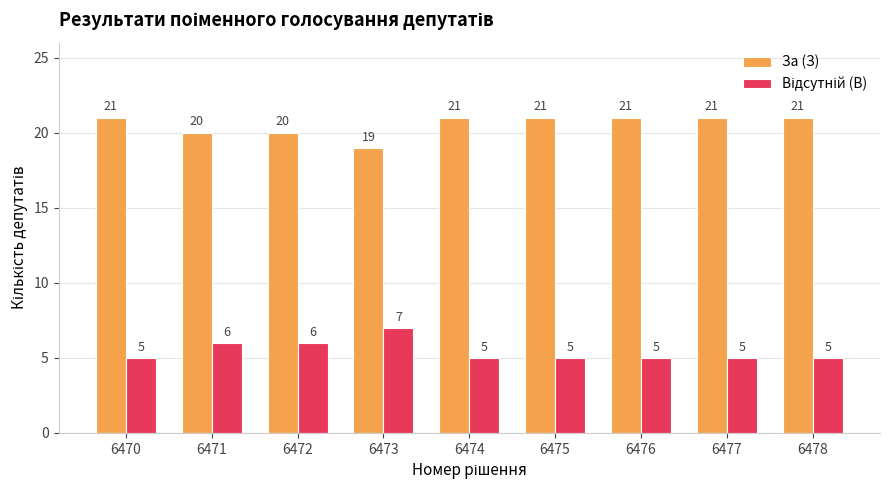

Count the За (З) values in the range 20 to 21.

8